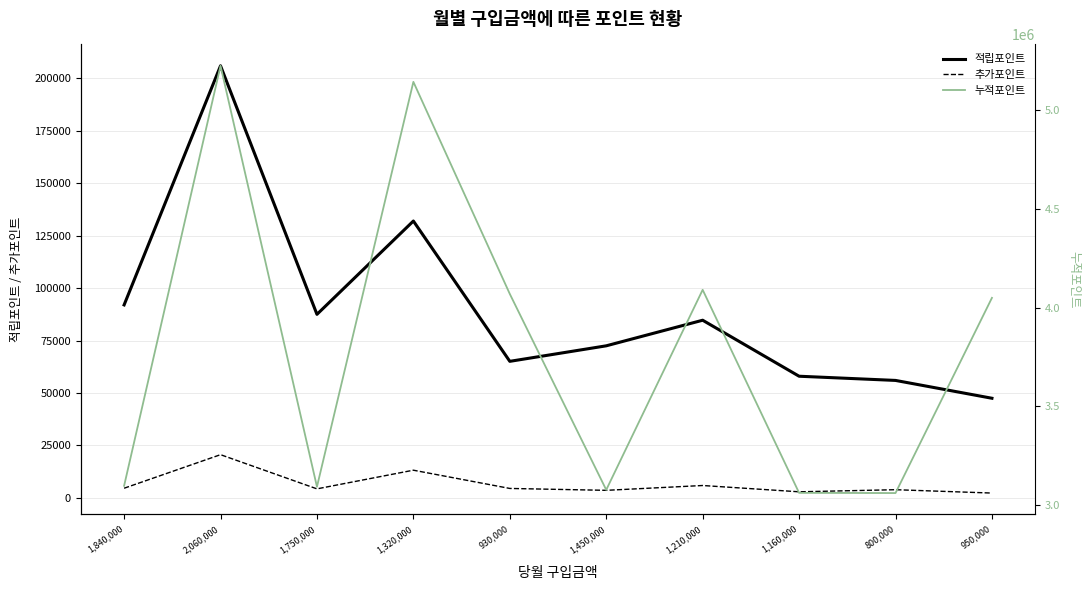

Reading left to right, list all the values displayed in this chart.

적립포인트: 92000	206000	87500	132000	65100	72500	84700	58000	56000	47500
추가포인트: 4600	20600	4300	13200	4500	3600	5900	2900	3900	2300
누적포인트: 3096600	5226600	3091800	5145200	4069600	3076100	4090600	3060900	3059900	4049800